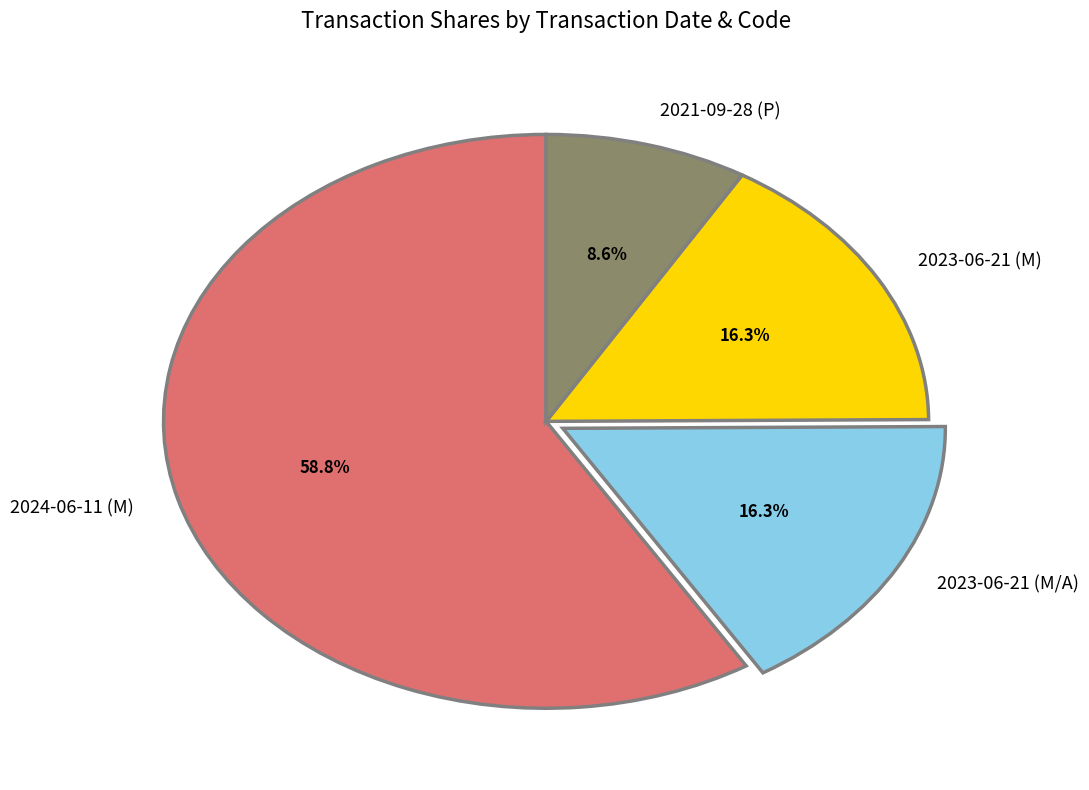

Count the number of slices in the pie.

4